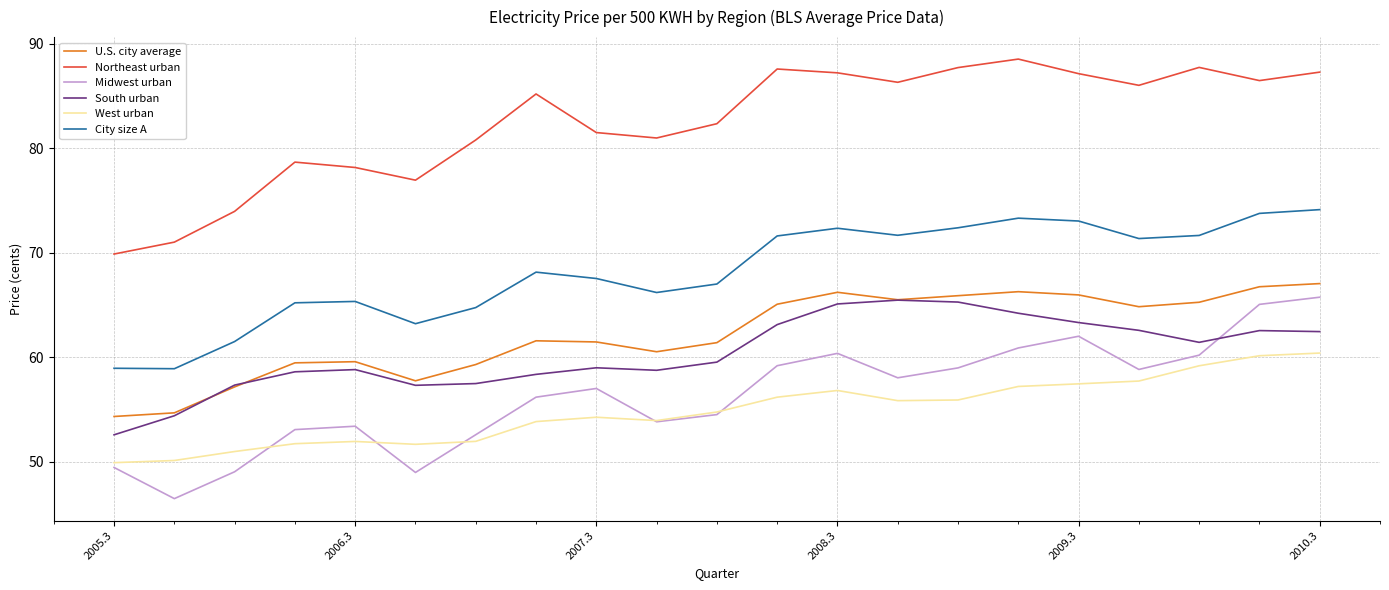

What is the sum of all South urban values?

1267.5